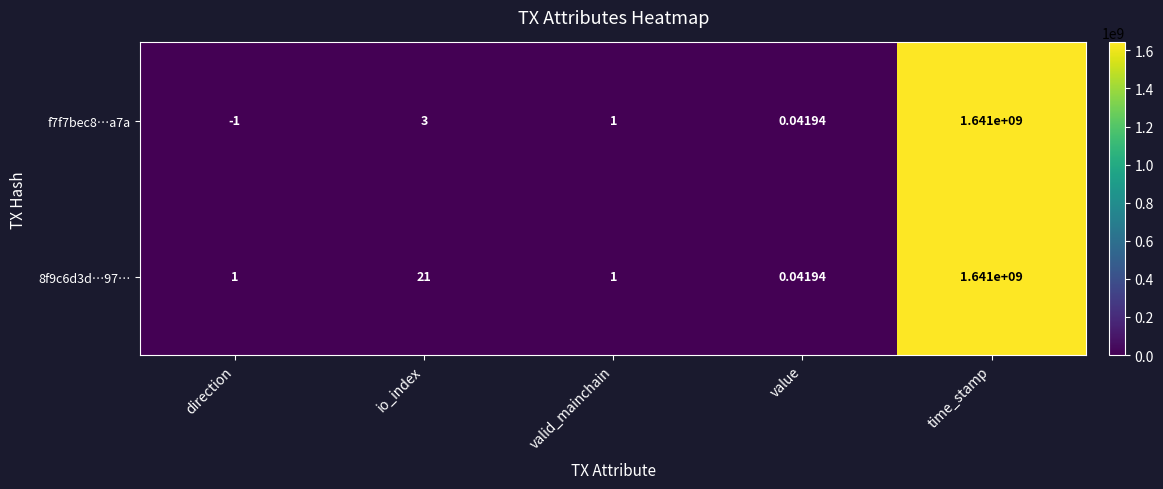

Is the value of f7f7bec8…a7a at direction greater than the value of 8f9c6d3d…97… at time_stamp?

No